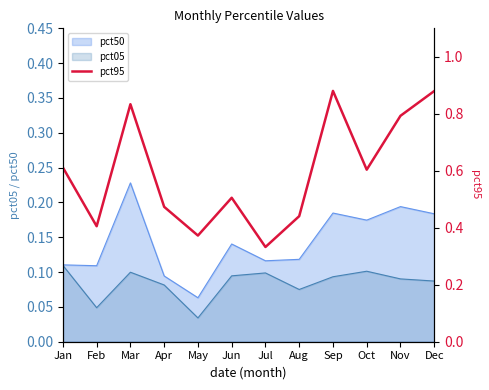

At which label is pct50 closest to 0?

May